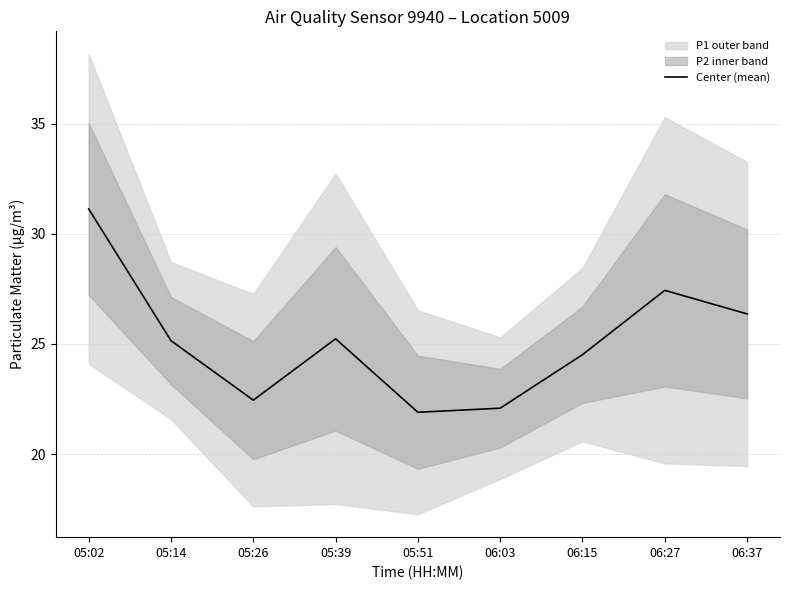

Rank the categories by value from highest to lowest.

05:02, 06:27, 06:37, 05:39, 05:14, 06:15, 05:26, 06:03, 05:51